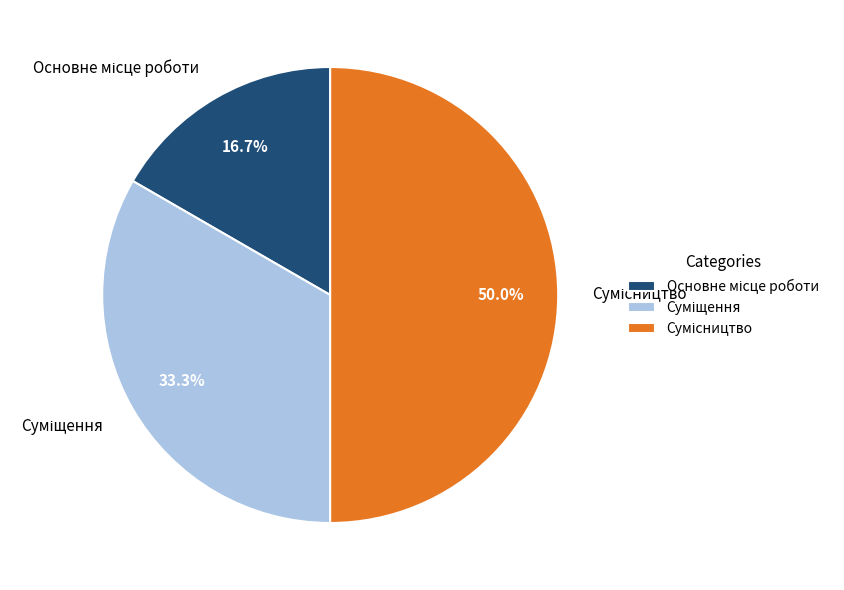

Is Суміщення the majority of the pie?

No